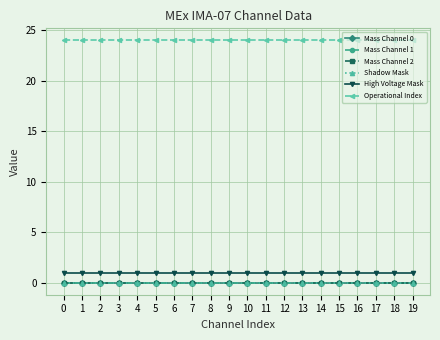

Is this an area chart (filled region under the line)?

No